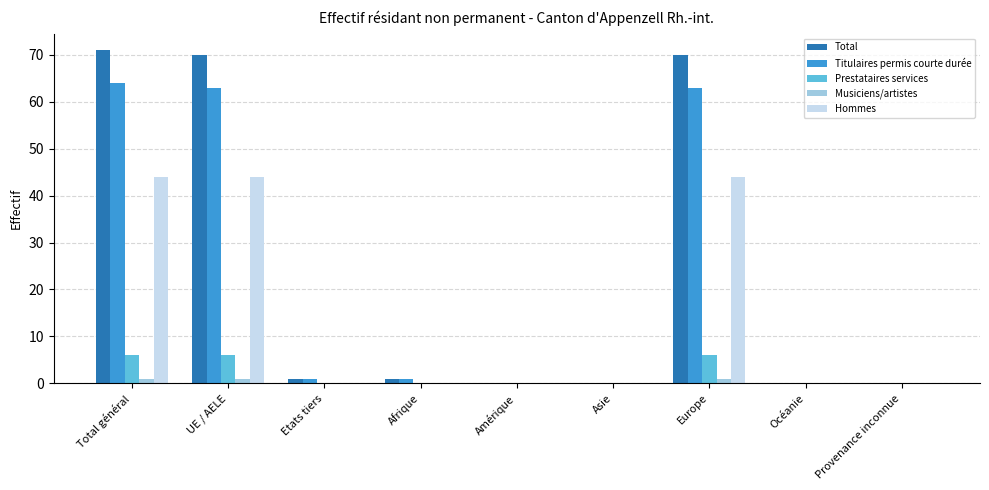

Which series has the widest spread of values?

Total